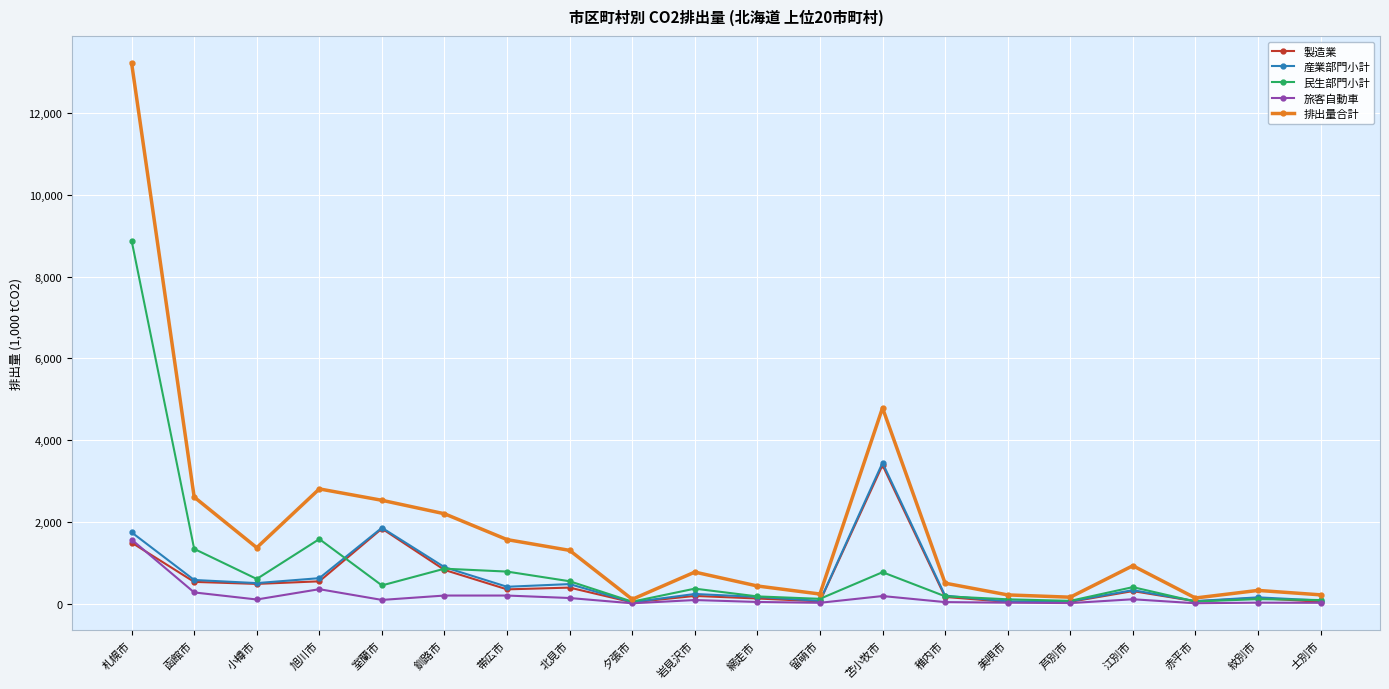

What is the label of the 1st point from the left?

札幌市